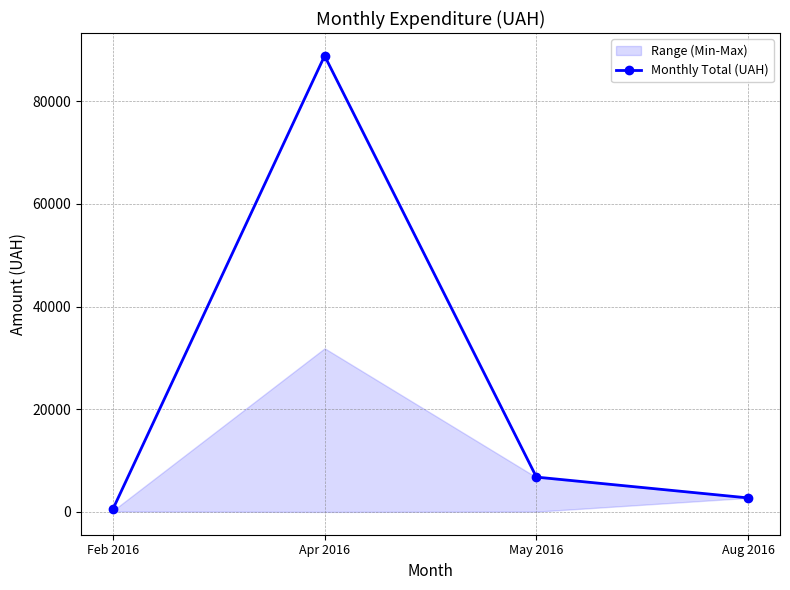

Which has a higher value, Apr 2016 or Feb 2016?

Apr 2016